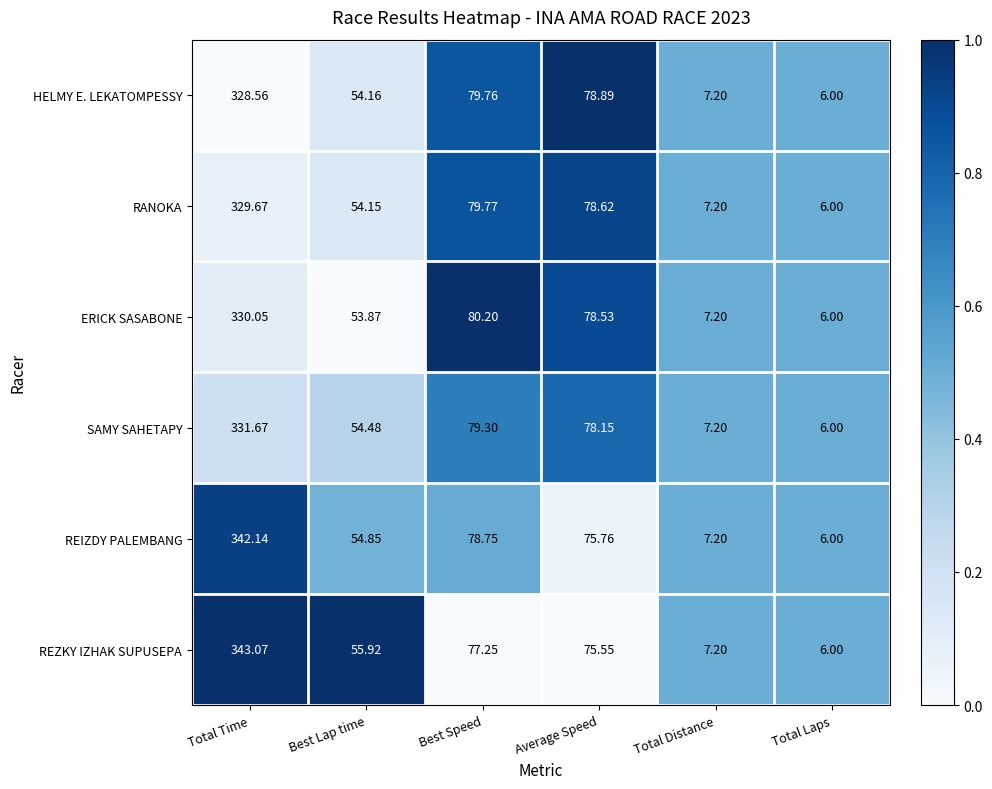

How many series are shown in this chart?

6